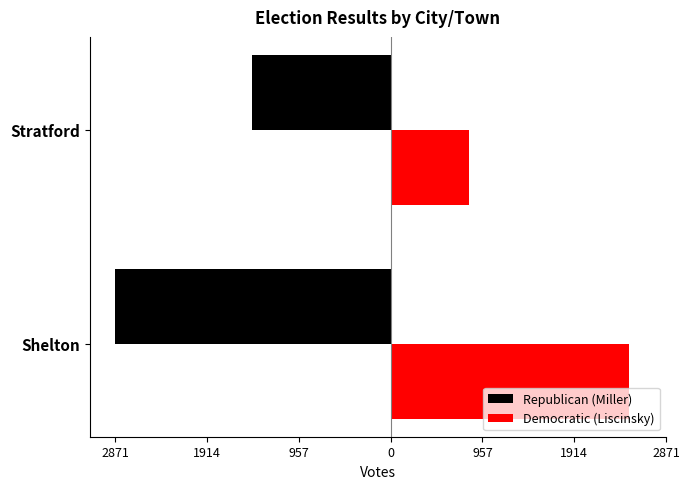

Reading right to left, extract all data points from this chart.

Republican (Miller): -1446	-2871
Democratic (Liscinsky): 821	2484